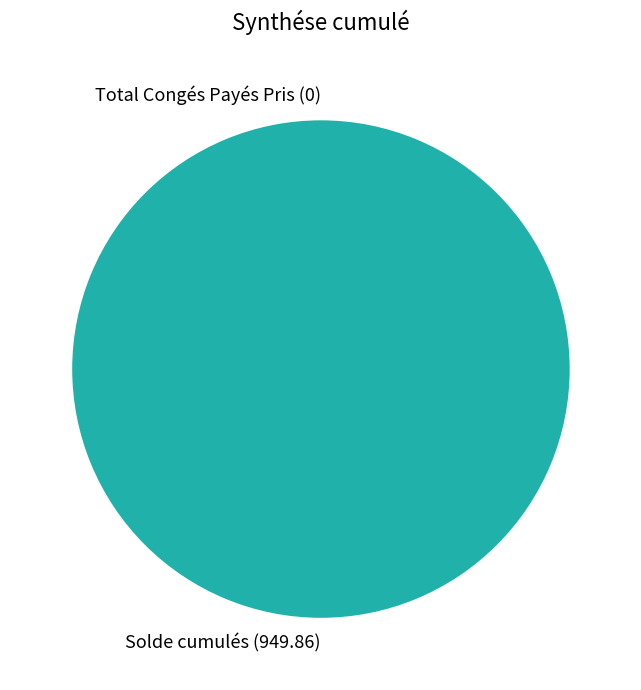

Which slice represents more than half of the pie?

Solde cumulés